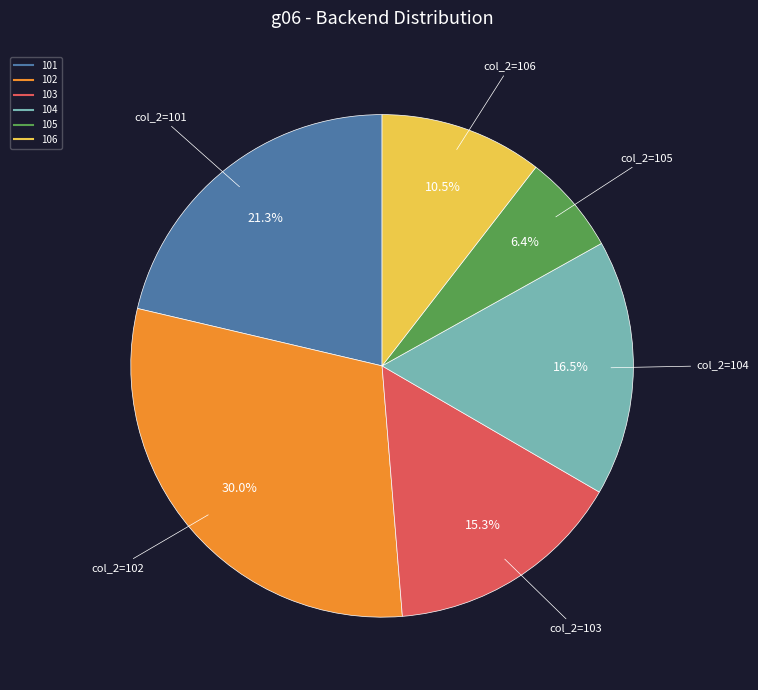

The 102 slice represents 30% of the pie. True or false?

True